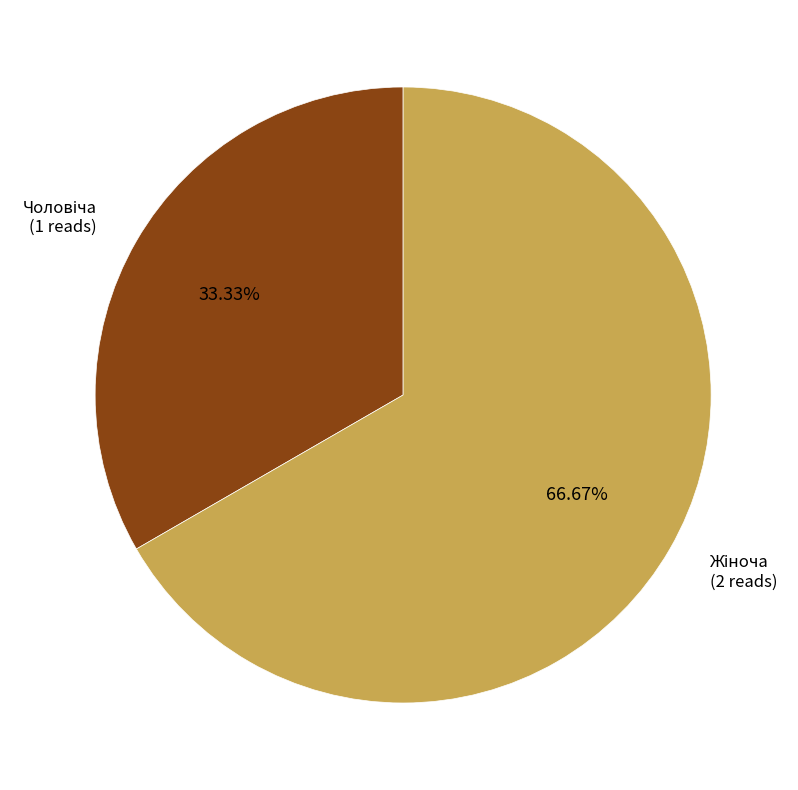

Is there a majority slice in this chart?

Yes